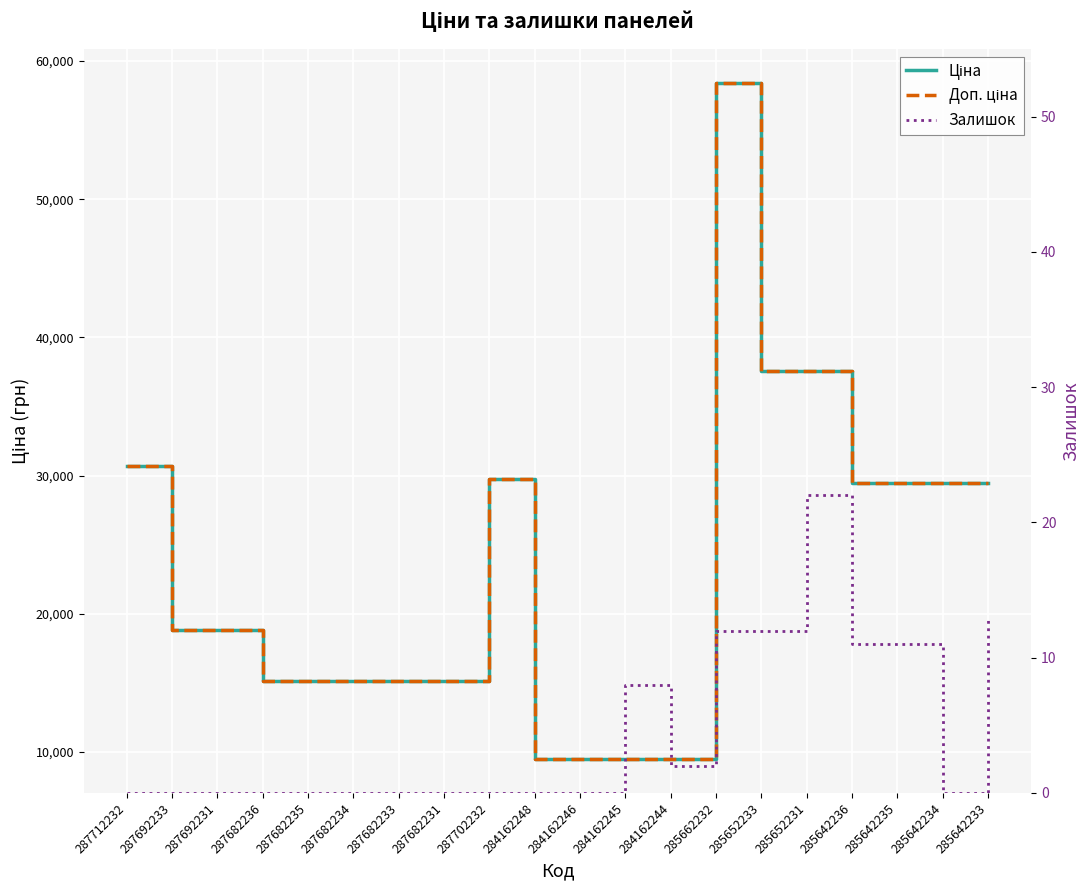

True or false: Ціна and Залишок cross at least once.

False